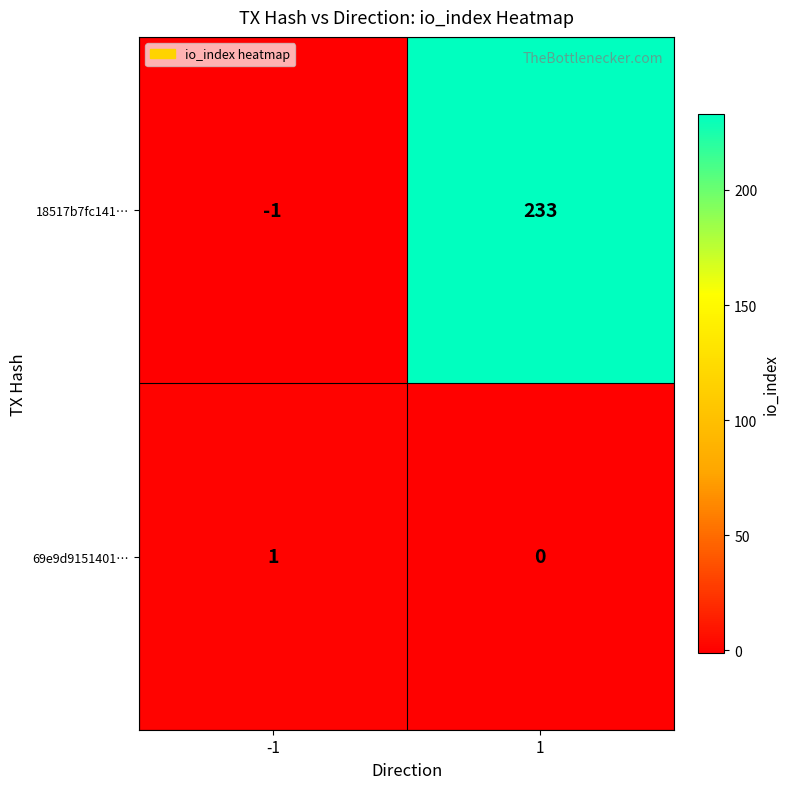

What is the difference between the maximum and minimum values in the 18517b7fc141… series?

234